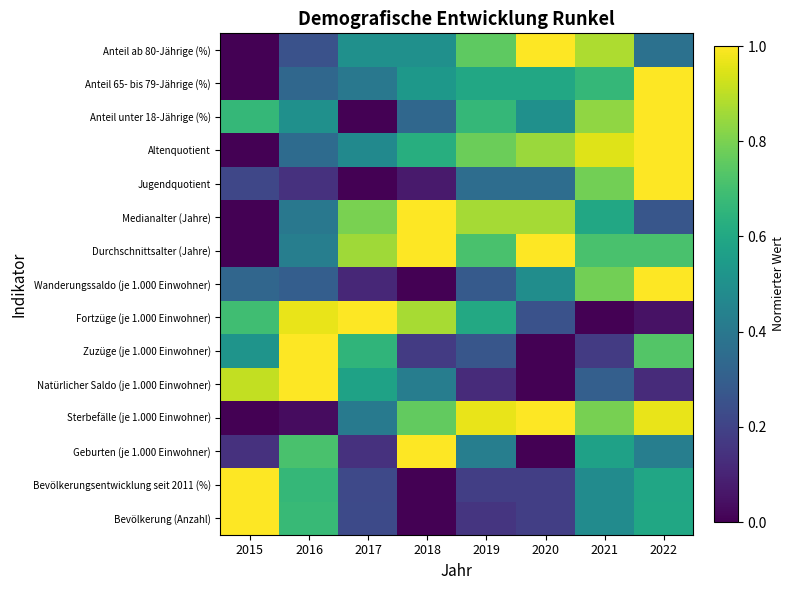

Reading right to left, transcribe all the data shown in this chart.

Bevölkerung (Anzahl): 2022=0.6	2021=0.5	2020=0.2	2019=0.2	2018=0.0	2017=0.2	2016=0.7	2015=1.0
Bevölkerungsentwicklung seit 2011 (%): 2022=0.6	2021=0.5	2020=0.2	2019=0.2	2018=0.0	2017=0.2	2016=0.7	2015=1.0
Geburten (je 1.000 Einwohner): 2022=0.4	2021=0.6	2020=0.0	2019=0.4	2018=1.0	2017=0.1	2016=0.7	2015=0.1
Sterbefälle (je 1.000 Einwohner): 2022=1.0	2021=0.8	2020=1.0	2019=1.0	2018=0.8	2017=0.4	2016=0.0	2015=0.0
Natürlicher Saldo (je 1.000 Einwohner): 2022=0.1	2021=0.3	2020=0.0	2019=0.1	2018=0.4	2017=0.6	2016=1.0	2015=0.9
Zuzüge (je 1.000 Einwohner): 2022=0.7	2021=0.2	2020=0.0	2019=0.3	2018=0.2	2017=0.7	2016=1.0	2015=0.5
Fortzüge (je 1.000 Einwohner): 2022=0.0	2021=0.0	2020=0.2	2019=0.6	2018=0.9	2017=1.0	2016=1.0	2015=0.7
Wanderungssaldo (je 1.000 Einwohner): 2022=1.0	2021=0.8	2020=0.5	2019=0.3	2018=0.0	2017=0.1	2016=0.3	2015=0.3
Durchschnittsalter (Jahre): 2022=0.7	2021=0.7	2020=1.0	2019=0.7	2018=1.0	2017=0.9	2016=0.4	2015=0.0
Medianalter (Jahre): 2022=0.3	2021=0.6	2020=0.9	2019=0.9	2018=1.0	2017=0.8	2016=0.4	2015=0.0
Jugendquotient: 2022=1.0	2021=0.8	2020=0.4	2019=0.4	2018=0.1	2017=0.0	2016=0.1	2015=0.2
Altenquotient: 2022=1.0	2021=1.0	2020=0.9	2019=0.8	2018=0.6	2017=0.5	2016=0.4	2015=0.0
Anteil unter 18-Jährige (%): 2022=1.0	2021=0.8	2020=0.5	2019=0.7	2018=0.3	2017=0.0	2016=0.5	2015=0.7
Anteil 65- bis 79-Jährige (%): 2022=1.0	2021=0.7	2020=0.6	2019=0.6	2018=0.5	2017=0.4	2016=0.3	2015=0.0
Anteil ab 80-Jährige (%): 2022=0.4	2021=0.9	2020=1.0	2019=0.8	2018=0.5	2017=0.5	2016=0.3	2015=0.0